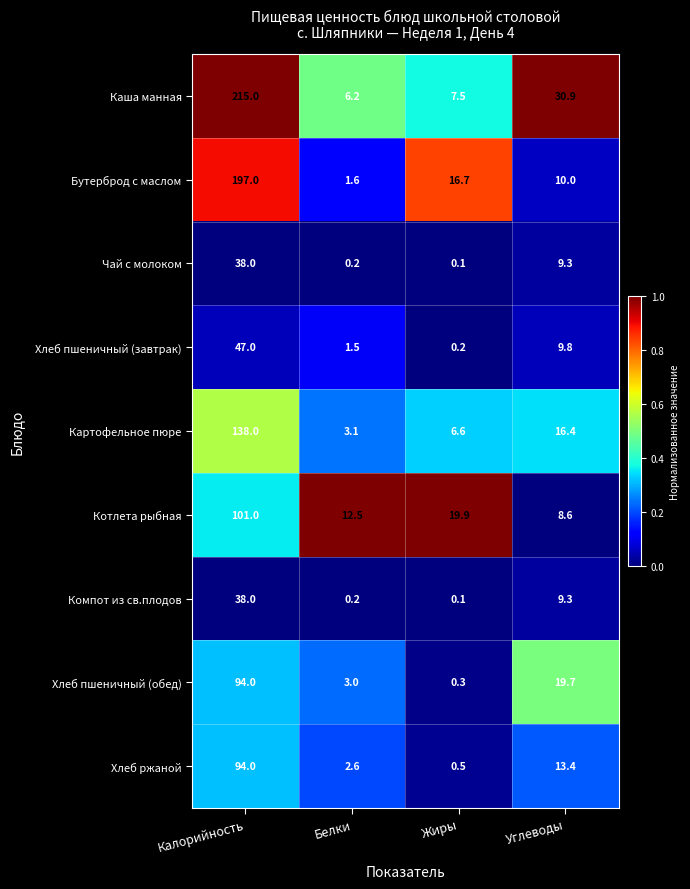

The Картофельное пюре series shows 3.1 at Белки. True or false?

True